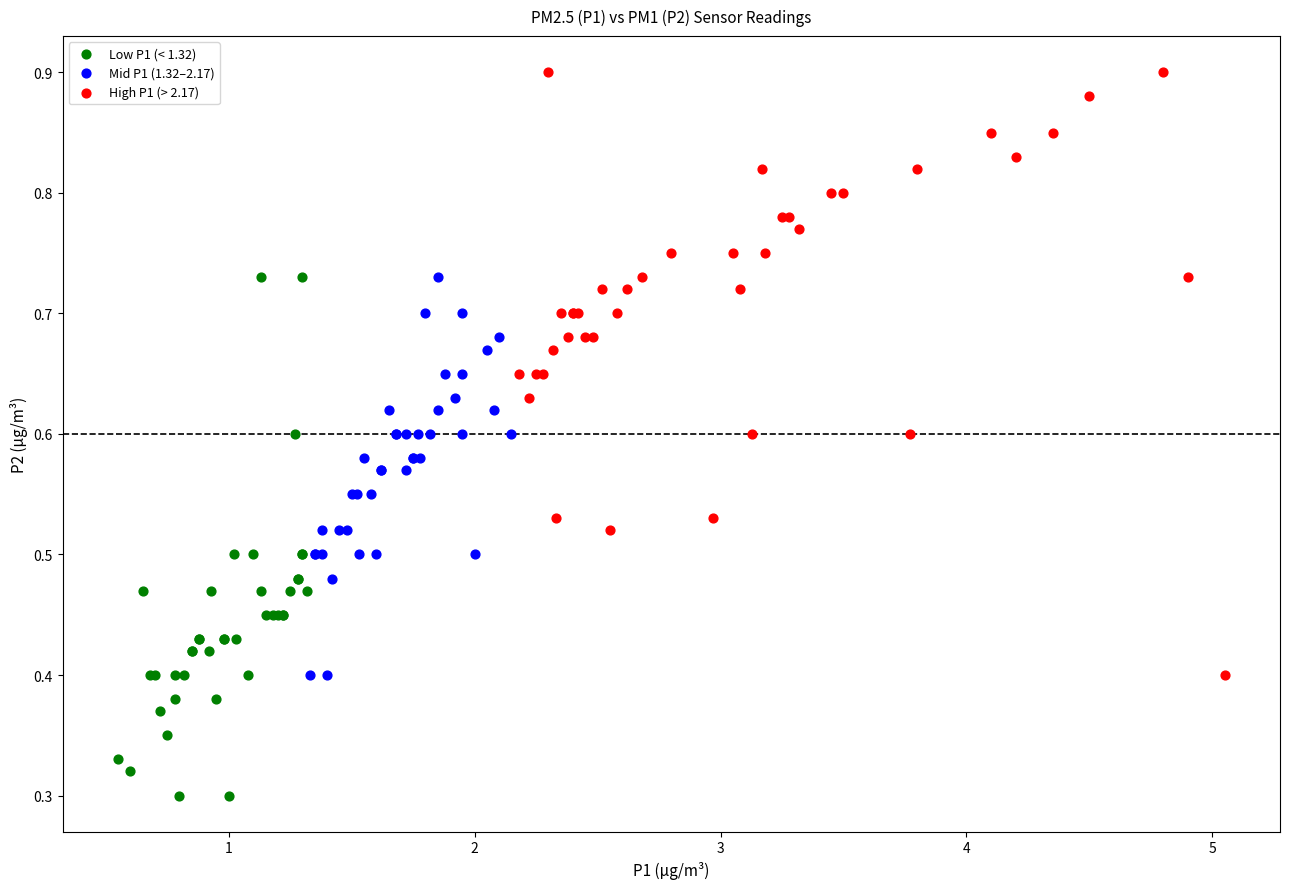

Which series reaches the minimum Y coordinate?

Low P1 (< 1.32)